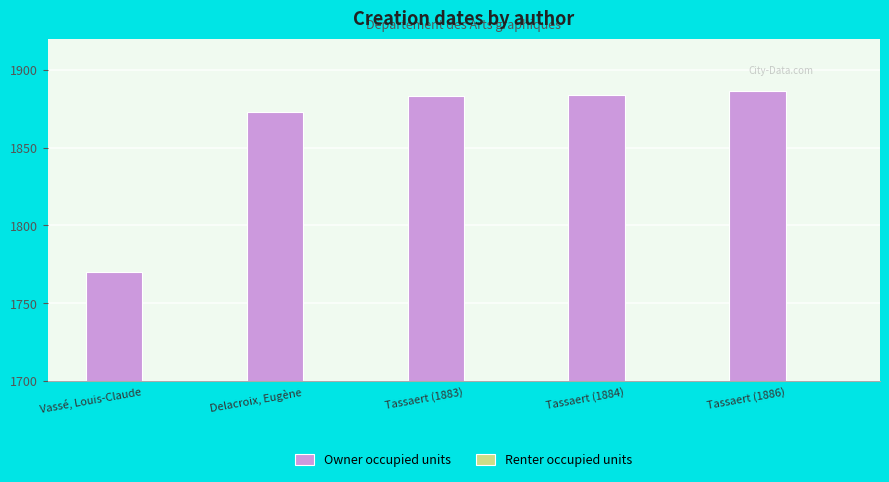

At which label is the value closest to 1828?

Delacroix, Eugène